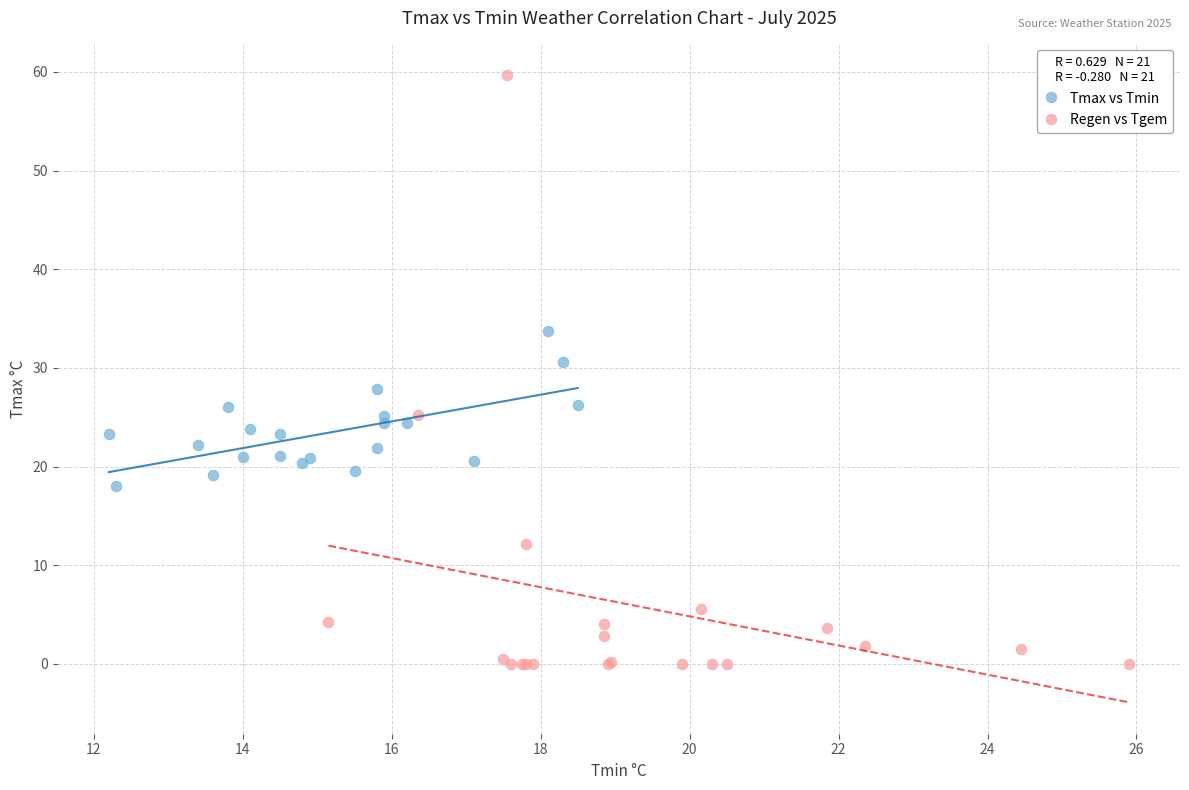

What are all the series names shown in the legend?

Tmax vs Tmin, Regen vs Tgem